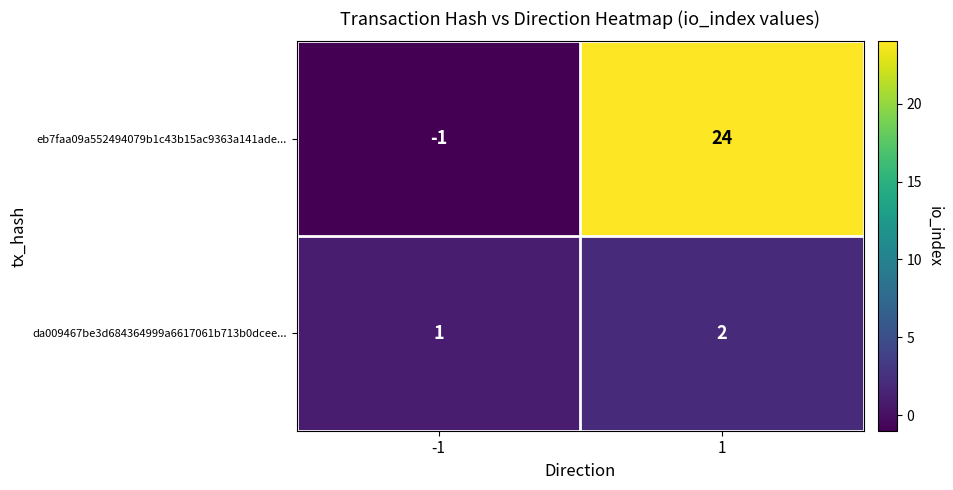

How many data points in eb7faa09a552494079b1c43b15ac9363a141ade... are less than 24?

1